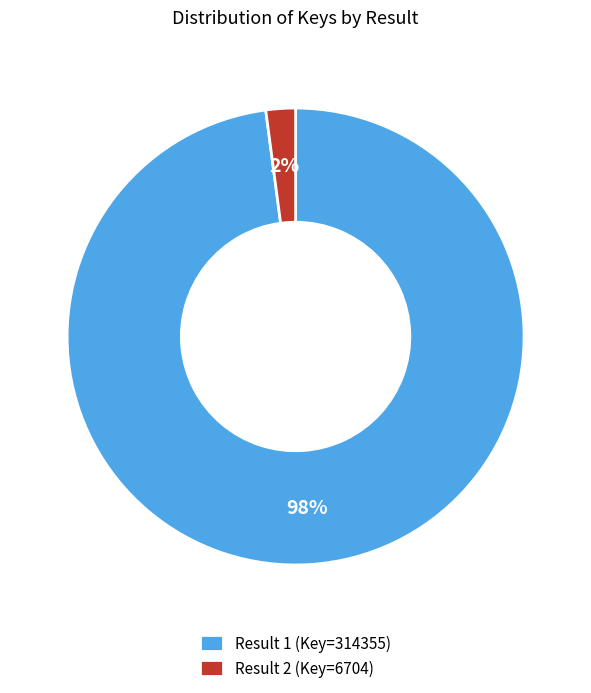

How many slices are in this pie chart?

2